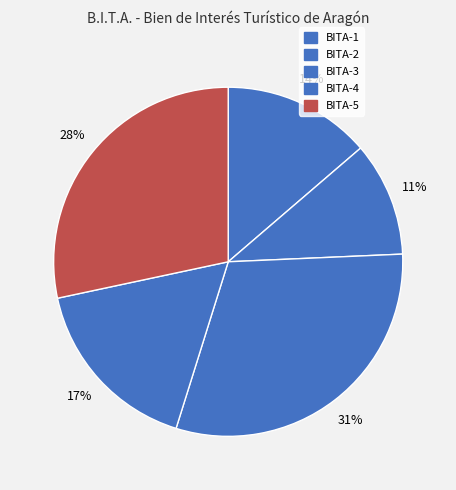

To the nearest percent, what is the difference between the BITA-4 and BITA-2 slice percentages?

6%